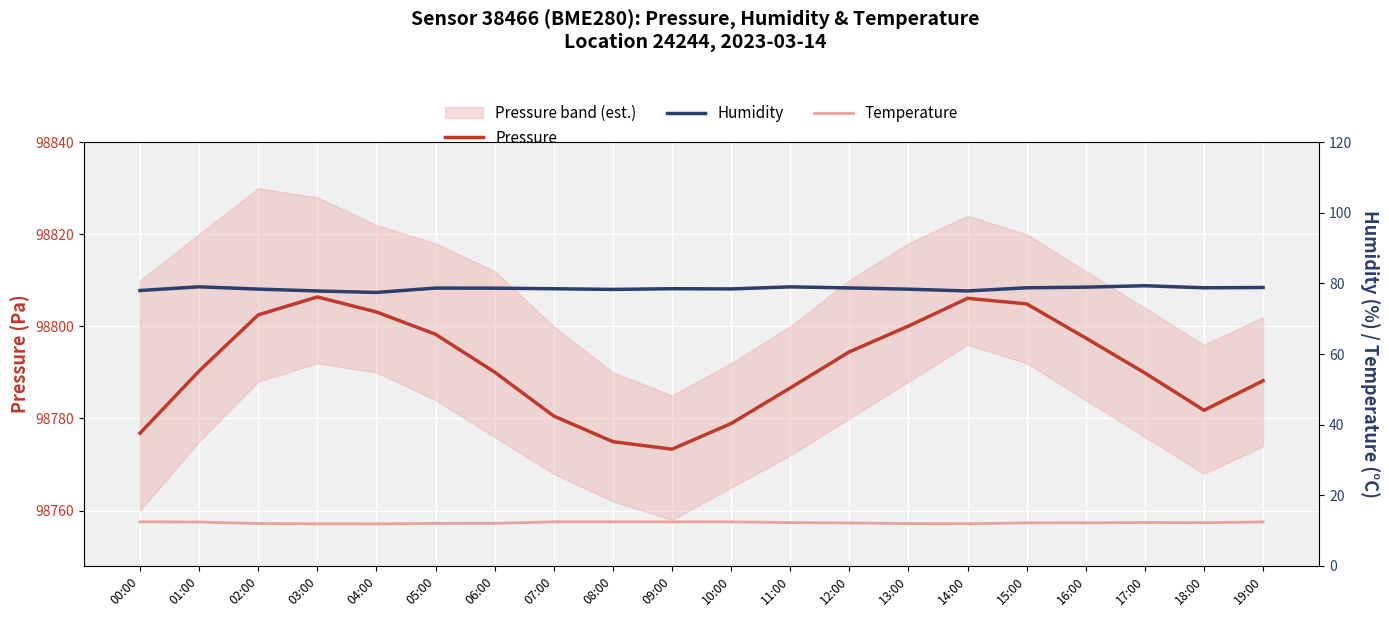

At which category is the sum across all series the highest?

03:00